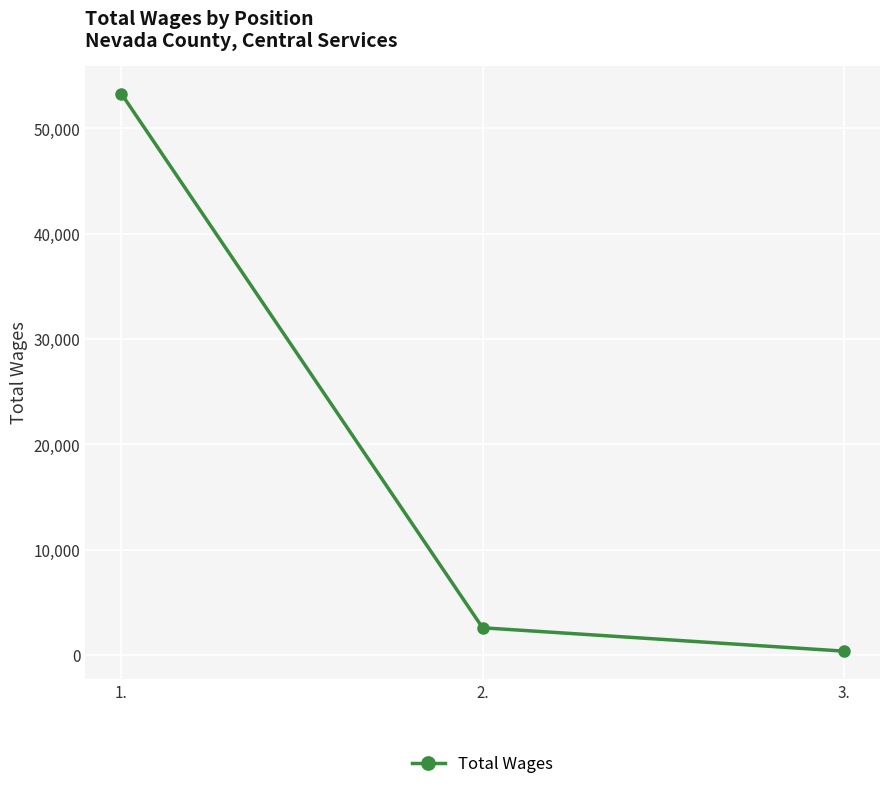

Reading right to left, list all the values displayed in this chart.

383	2599	53291